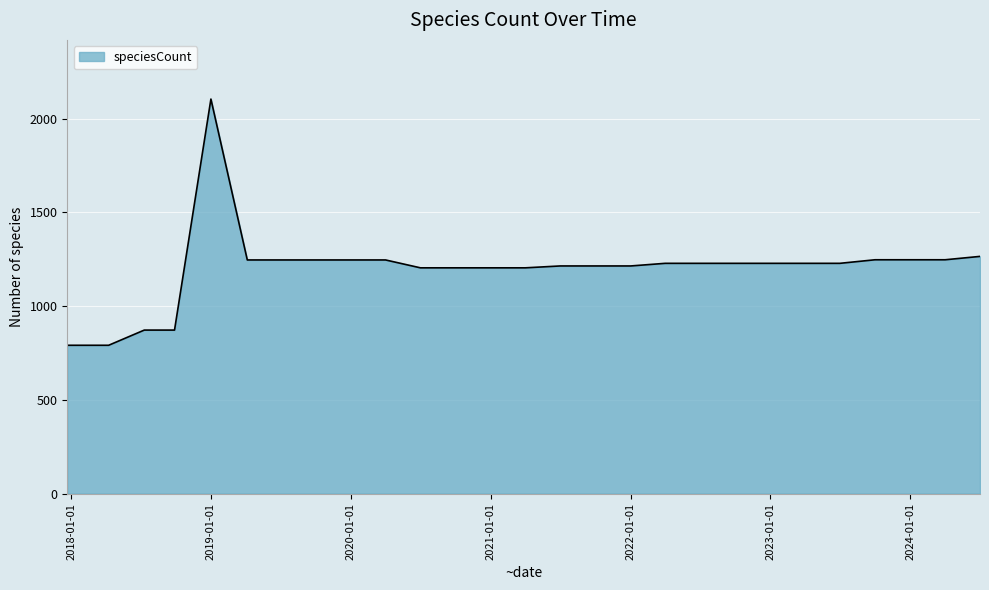

What is the difference between the maximum and minimum values?

1313